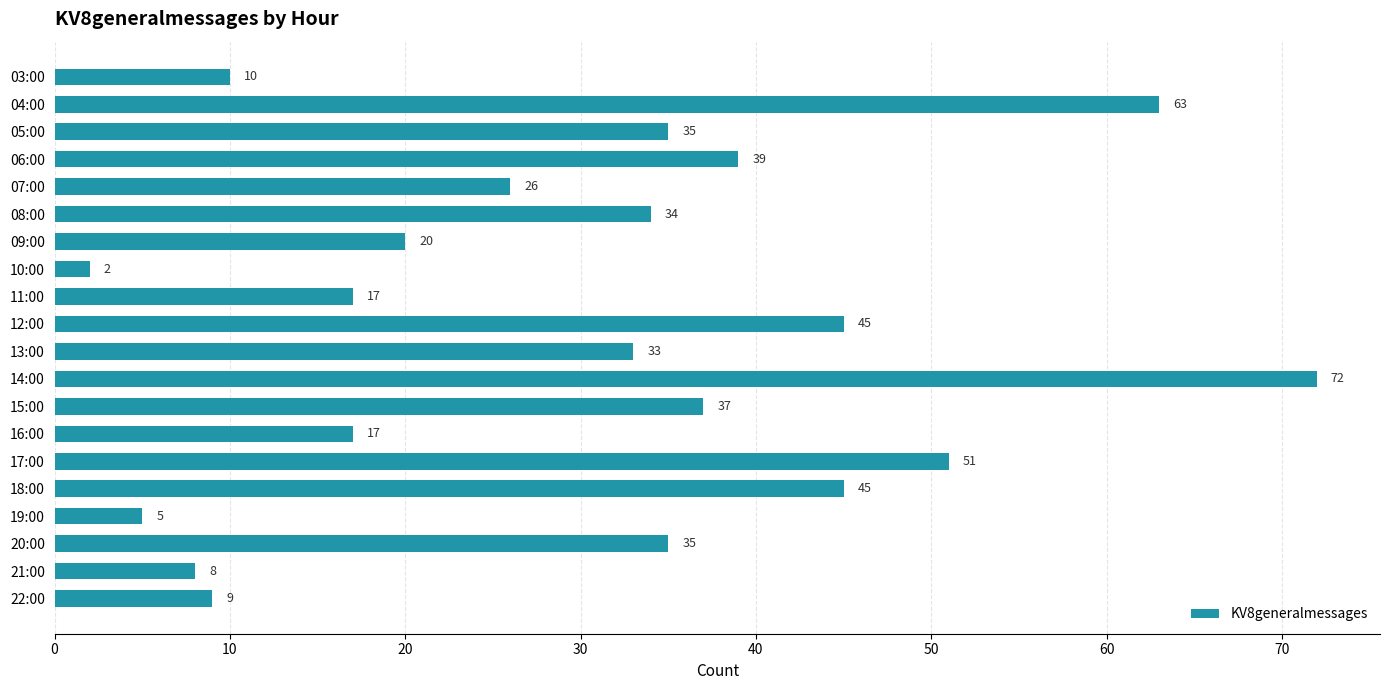

Reading top to bottom, list all the values displayed in this chart.

03:00=10	04:00=63	05:00=35	06:00=39	07:00=26	08:00=34	09:00=20	10:00=2	11:00=17	12:00=45	13:00=33	14:00=72	15:00=37	16:00=17	17:00=51	18:00=45	19:00=5	20:00=35	21:00=8	22:00=9